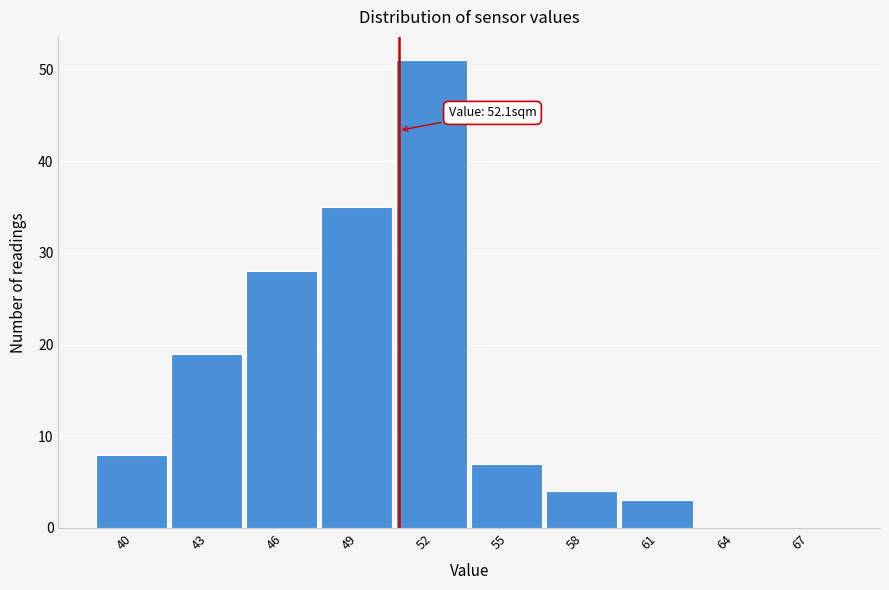

Reading right to left, list all the values displayed in this chart.

67=0	64=0	61=3	58=4	55=7	52=51	49=35	46=28	43=19	40=8